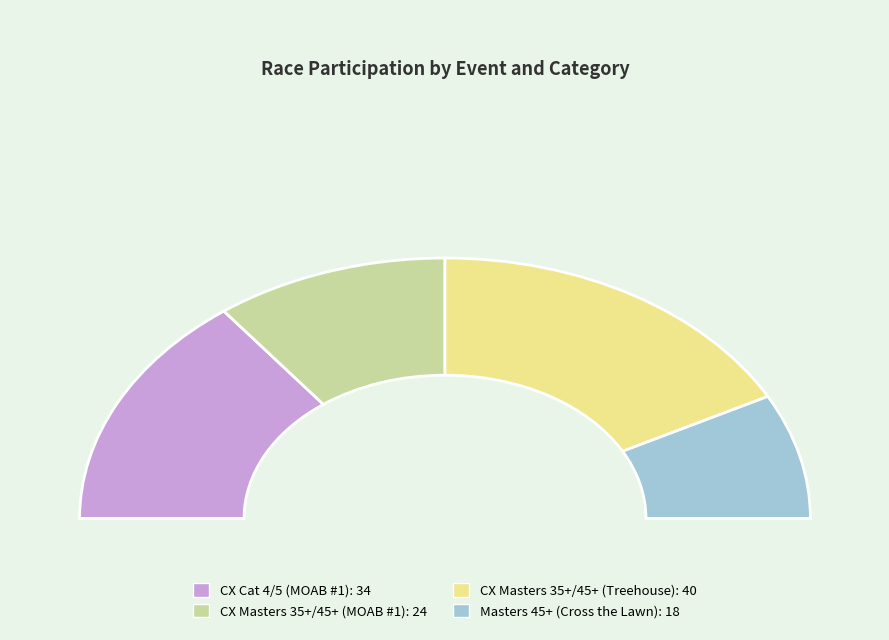

Is it true that Cross the Lawn Masters 45+ is 24% of the pie?

False